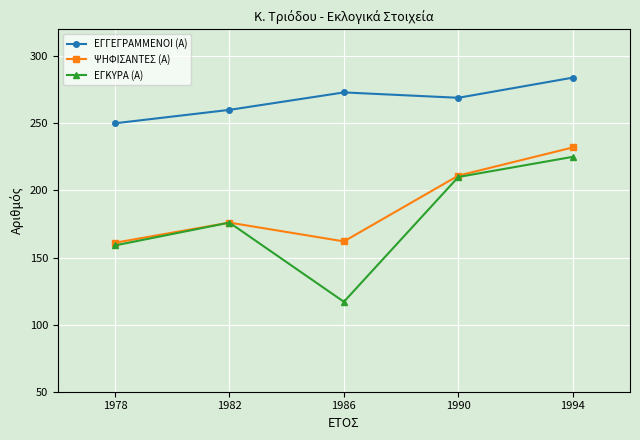

How many values in the ΕΓΓΕΓΡΑΜΜΕΝΟΙ (Α) series are below 269?

2